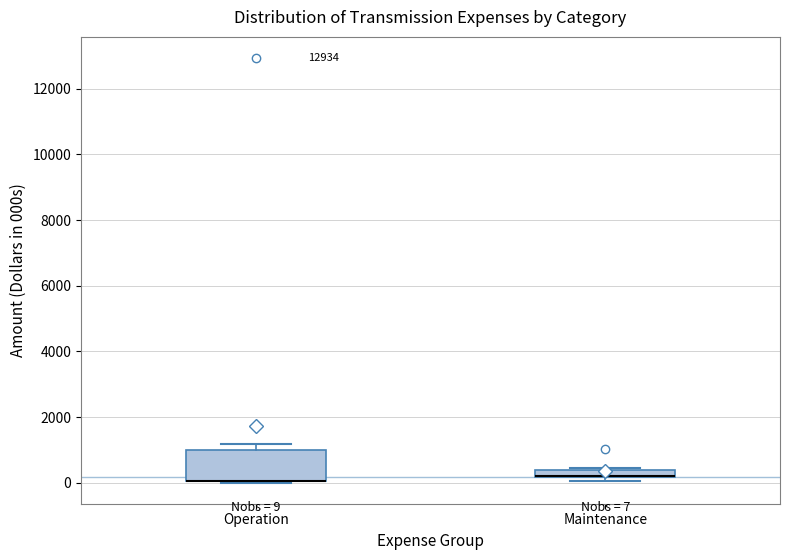

Comparing the boxes themselves (not the whiskers), which one is the tallest?

Operation